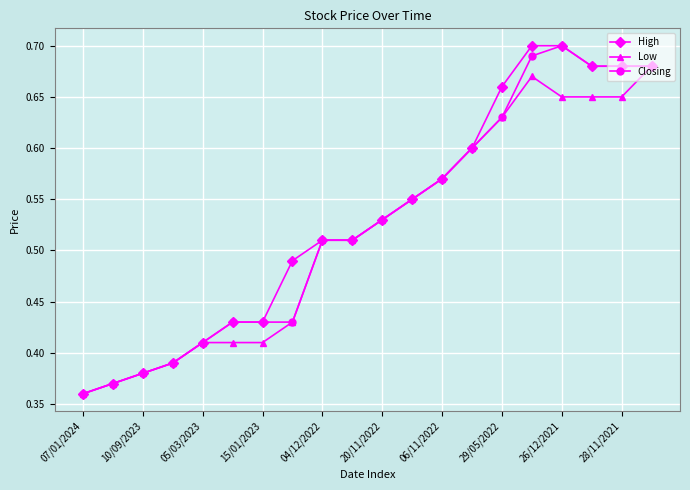

Rank the series by their average value, from lowest to highest.

Low, Closing, High